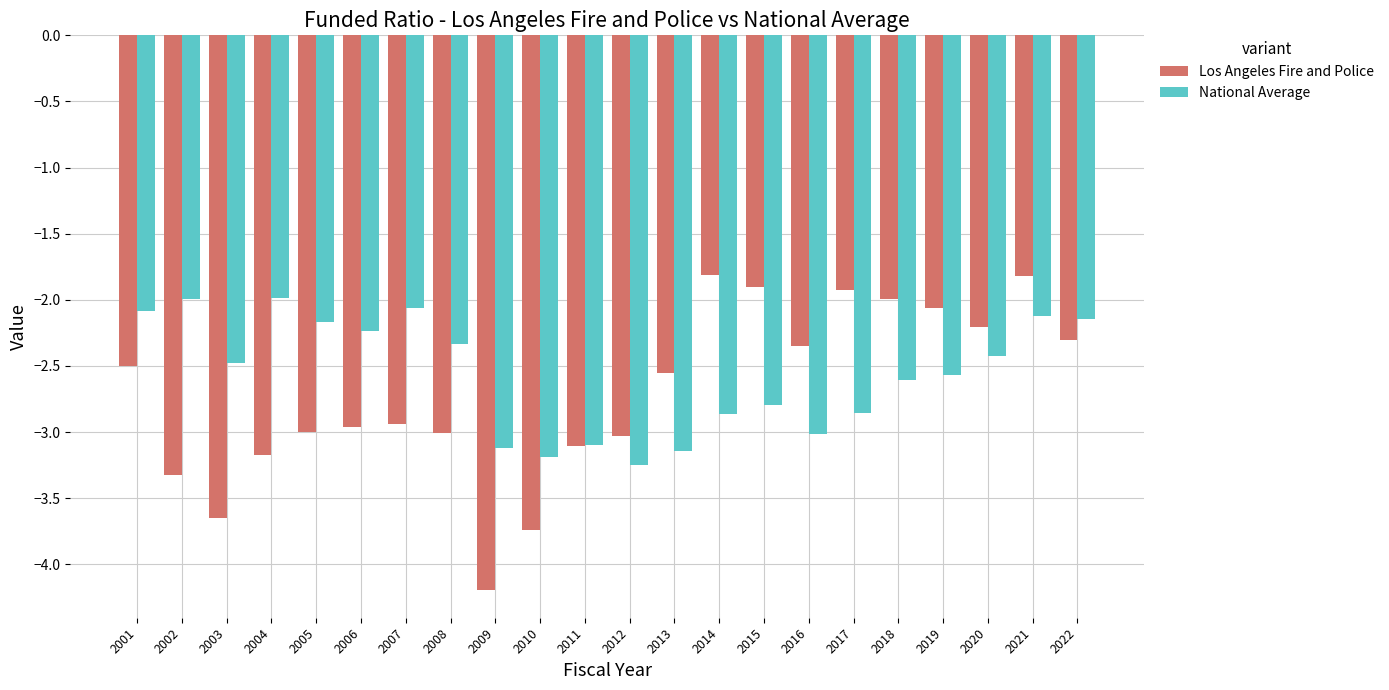

Are the bars horizontal?

No